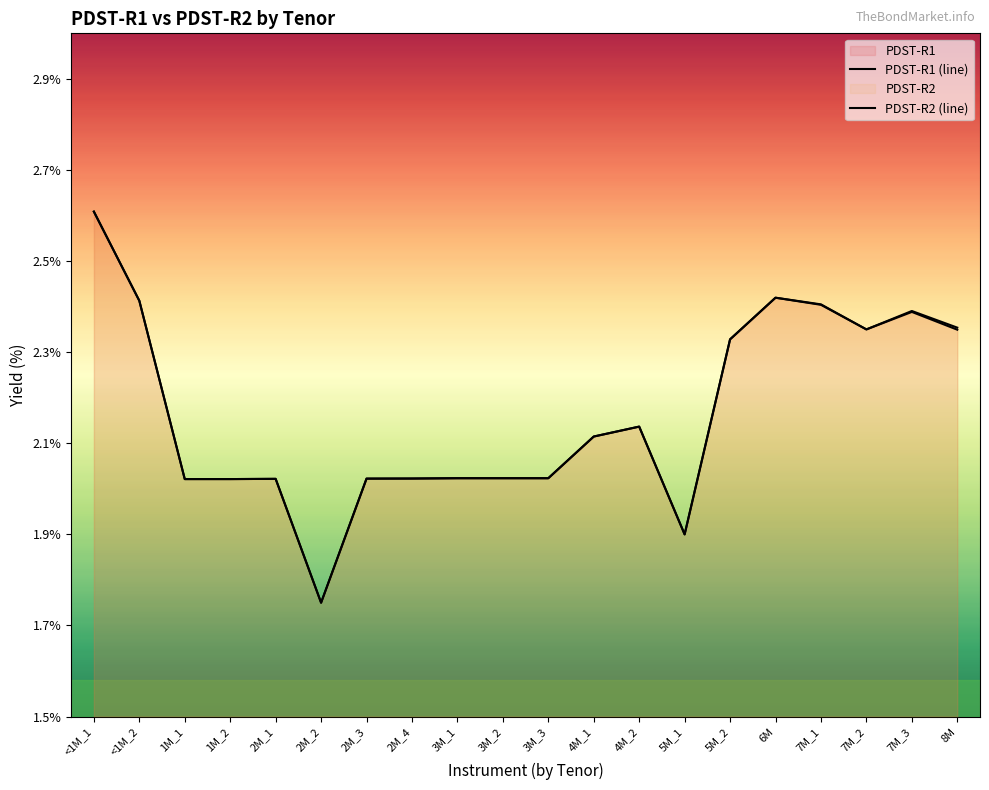

Where does the PDST-R1 (line) series first go above 2?

<1M_1